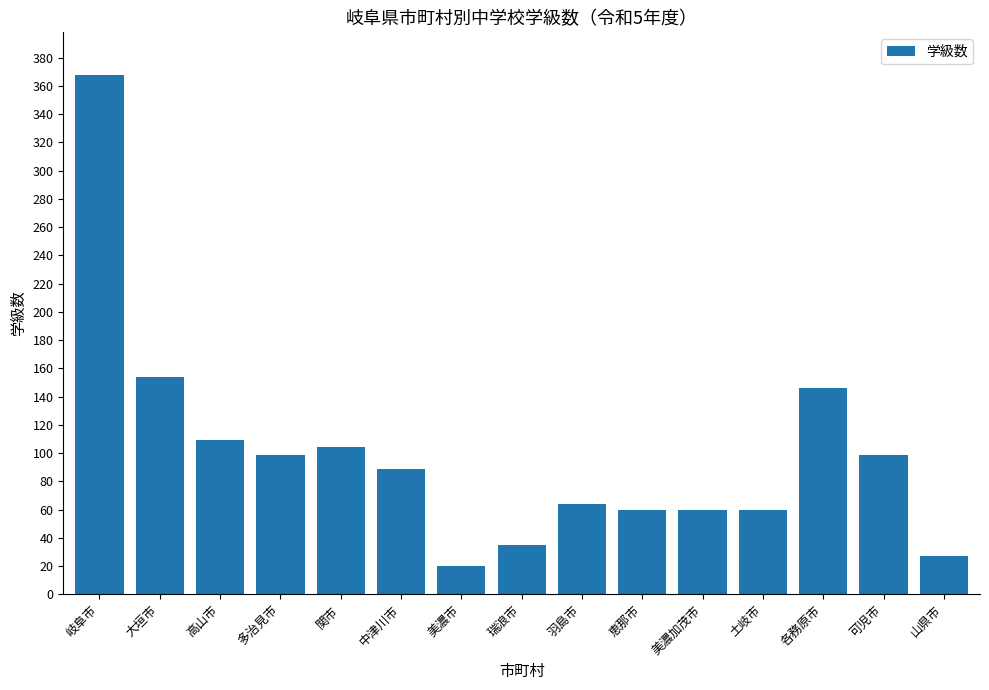

Where does the data first go above 89?

岐阜市